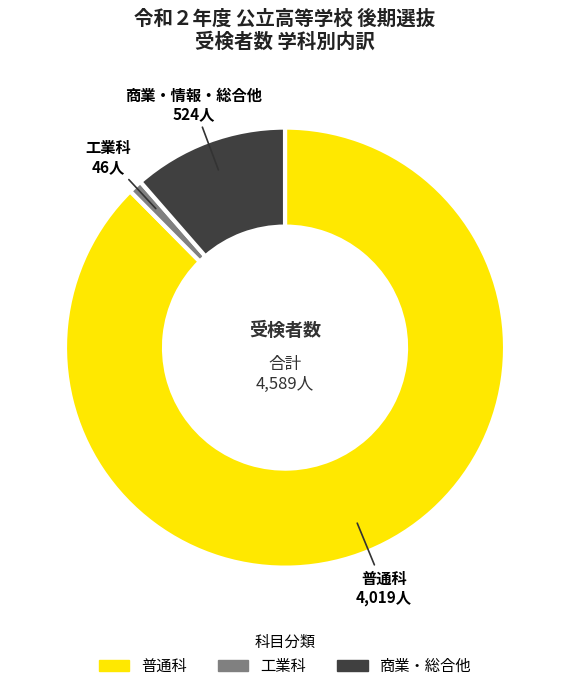

Is there any slice that represents more than half of the pie?

Yes